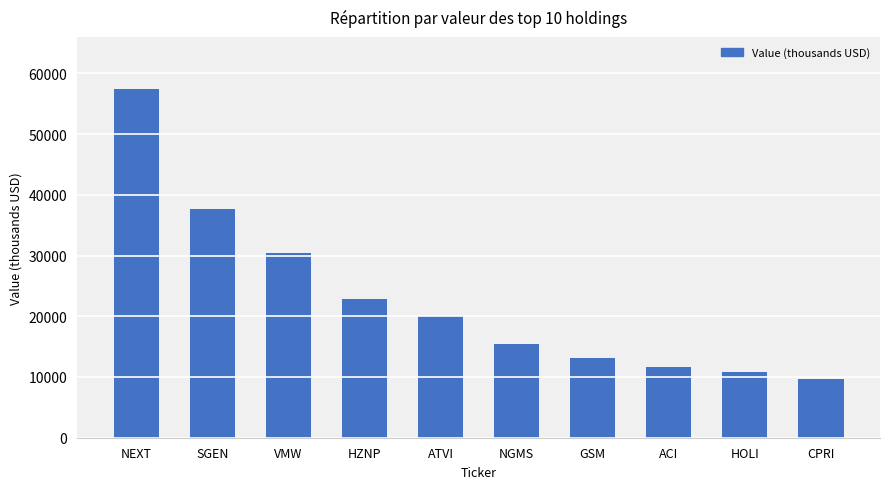

True or false: the data shows 13157 at GSM.

True